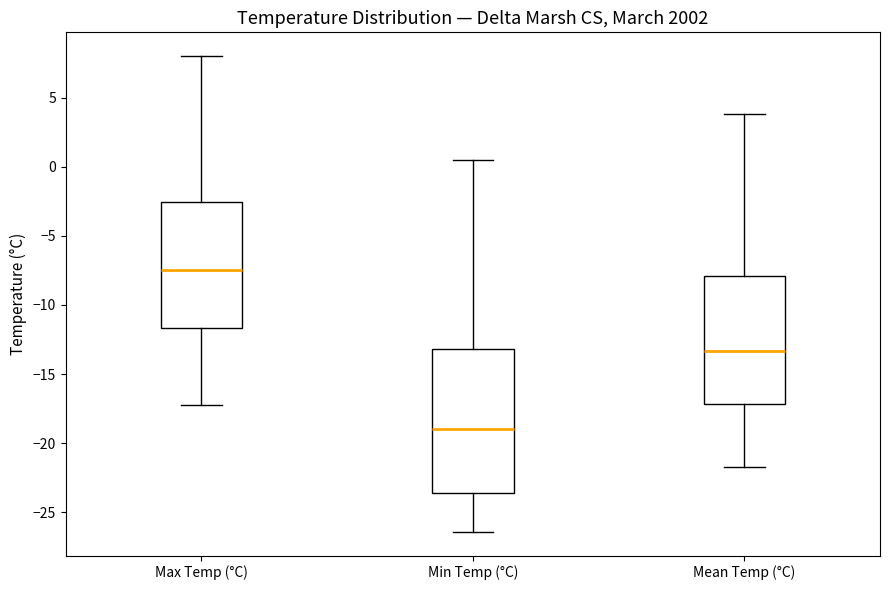

Where is the upper edge of the box for Max Temp (°C) on the y-axis? The values are not printed on the chart, so give them approximately, as read against the axis.

-2.5